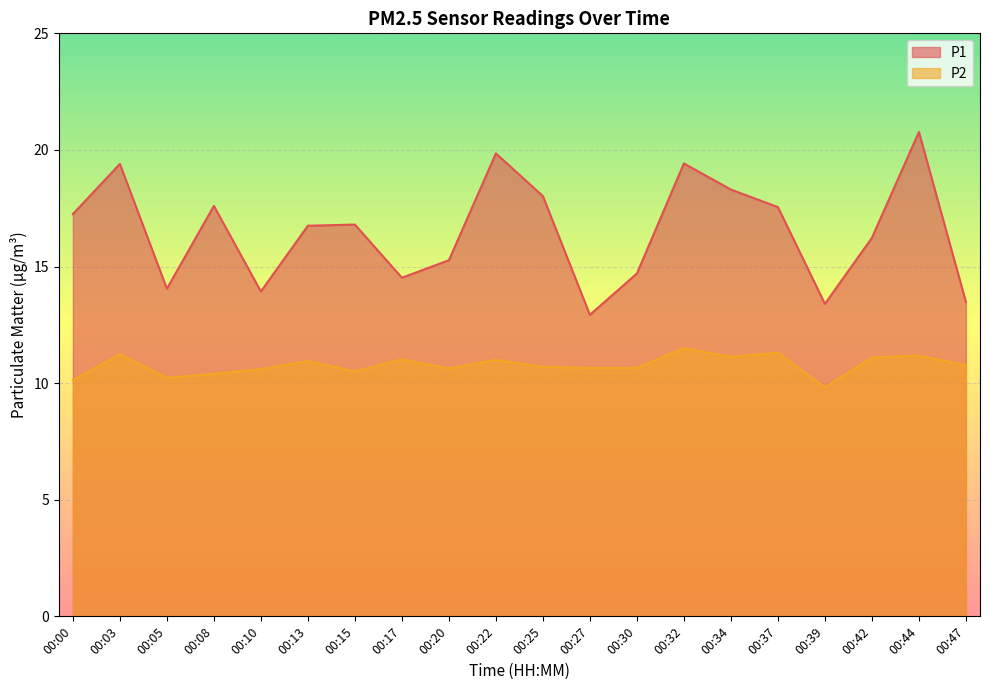

Which series changed the most between 00:05 and 00:17?

P2